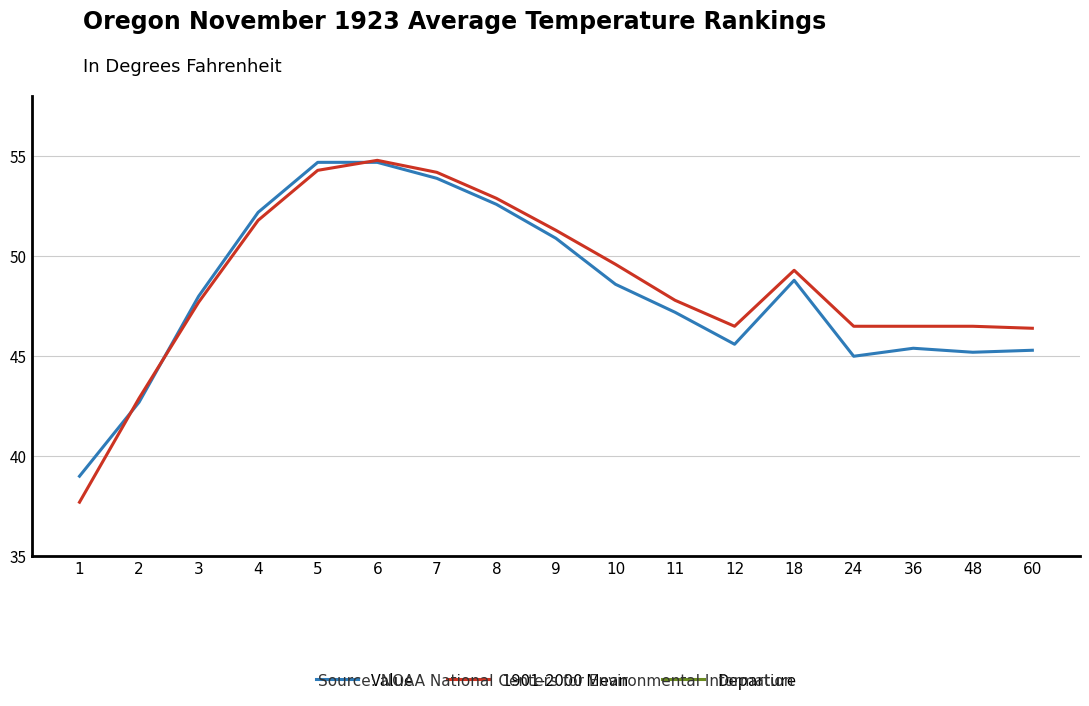

Between 1 and 11, which series saw the biggest shift?

1901-2000 Mean